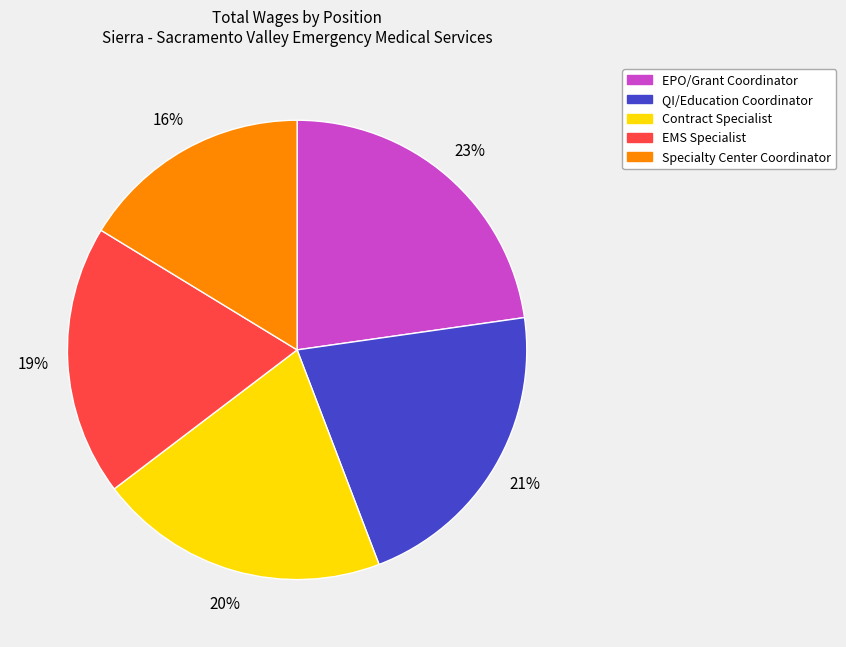

Which category has the biggest portion of the pie?

EPO/Grant Coordinator